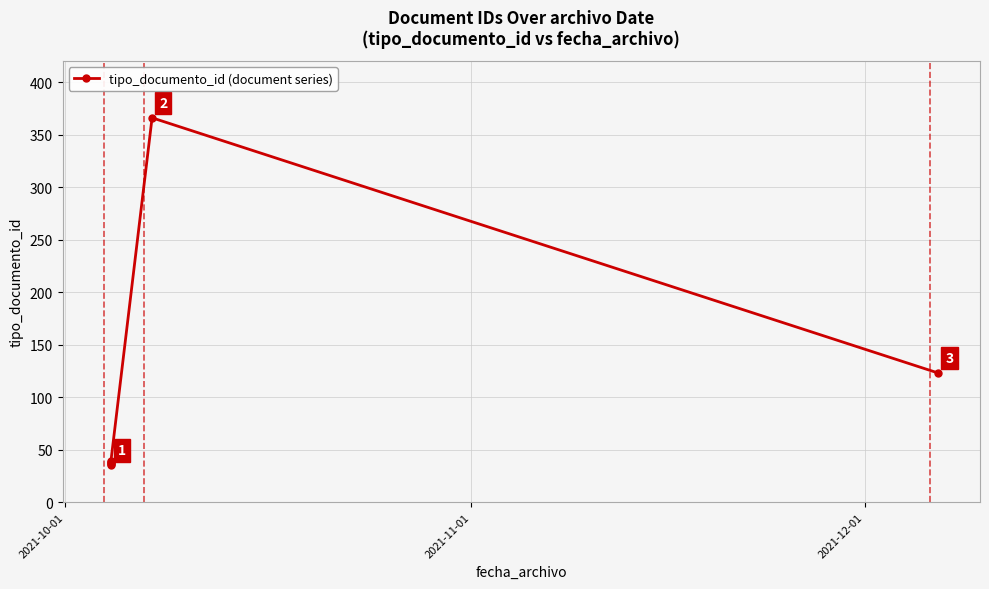

Reading left to right, what are all the values shown in this chart?

35	36	37	38	39	366	123